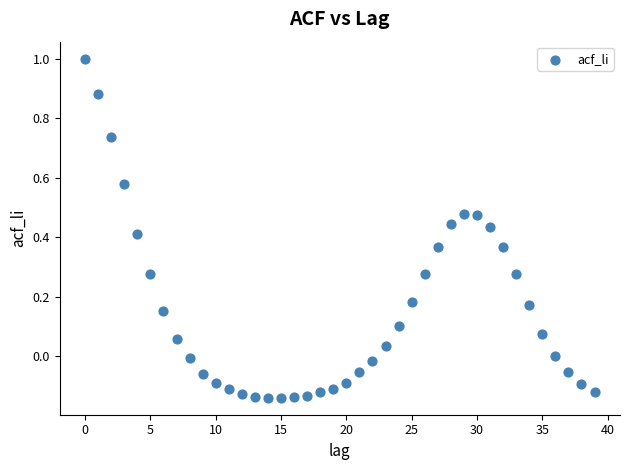

What is the range of Y values (max minus min)?

1.1